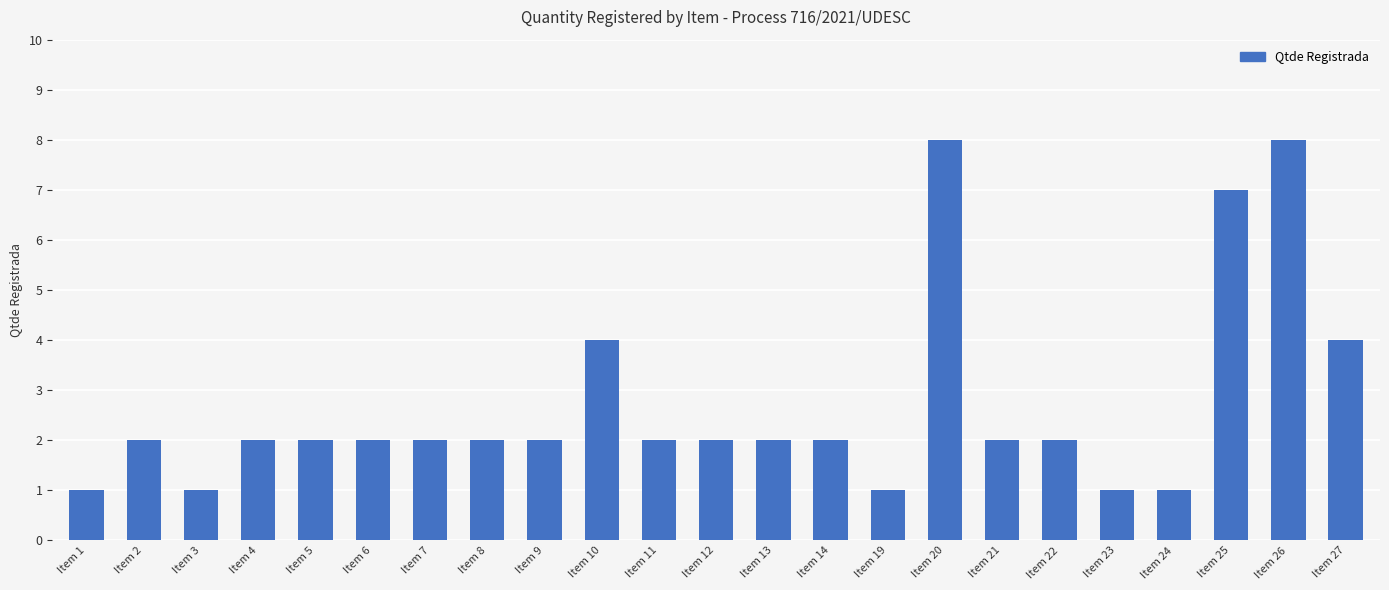

What is the change in value from Item 12 to Item 19?

-1